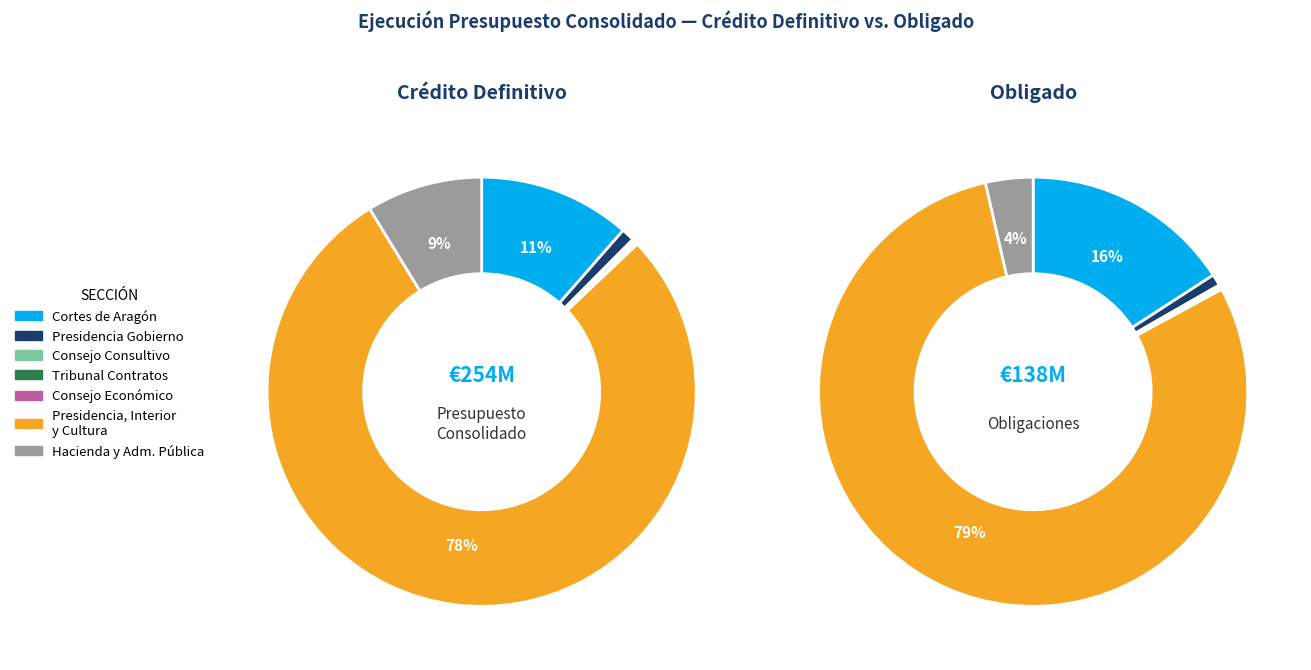

How many segments does this pie chart have?

7